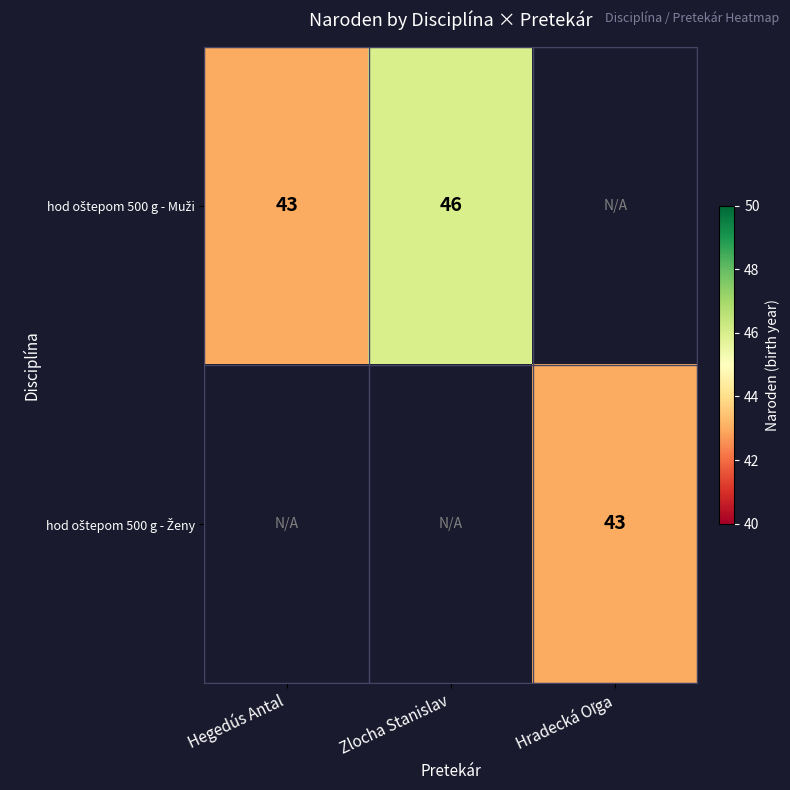

What value does the hod oštepom 500 g - Muži series have at Zlocha Stanislav?

46.0